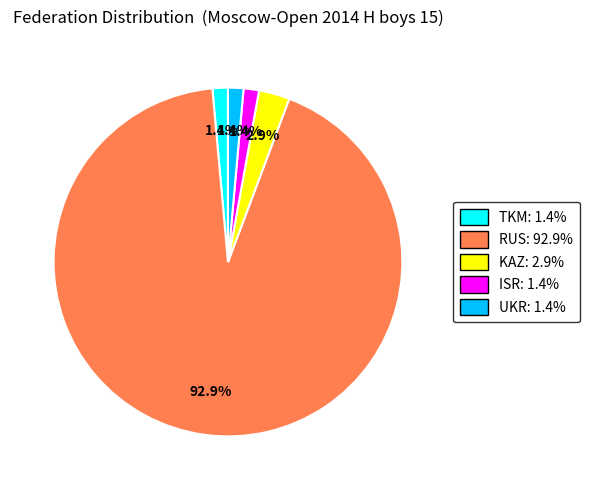

What percentage is the RUS slice, to the nearest percent?

93%